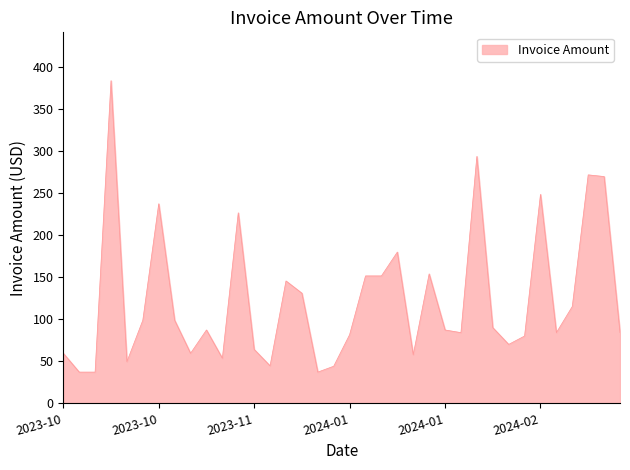

What is the maximum value shown in the chart?

384.2